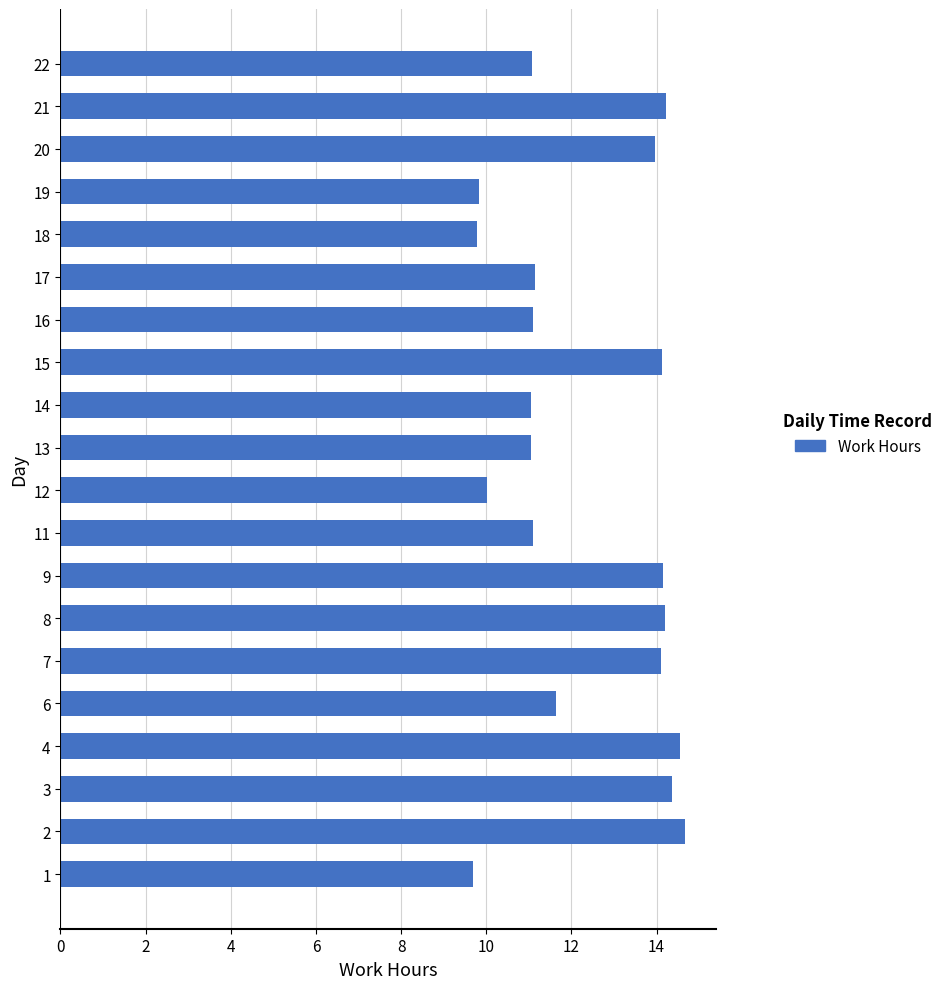

The value at 6 is 17.3. True or false?

False